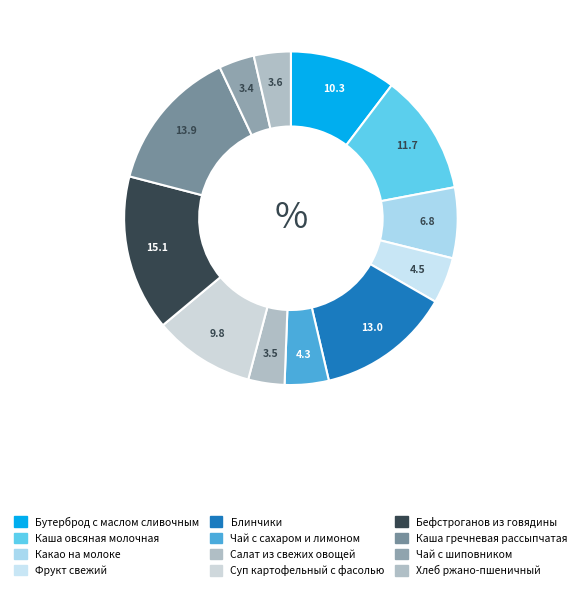

Count the number of slices in the pie.

12